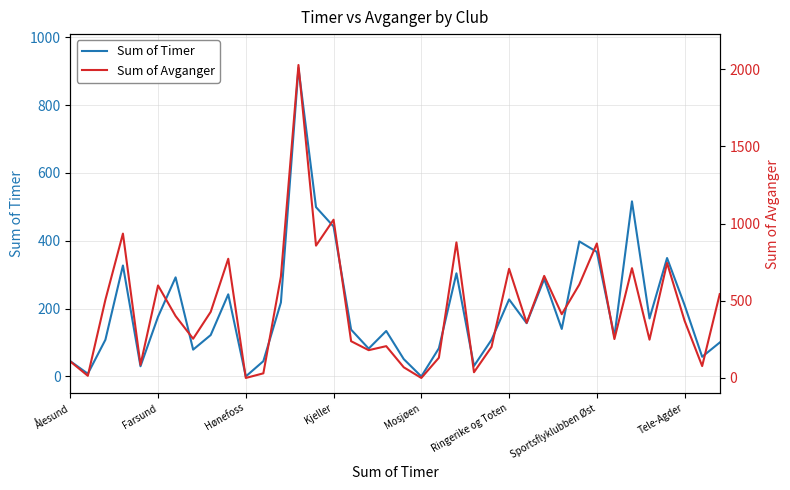

True or false: Sum of Timer and Sum of Avganger cross at least once.

True